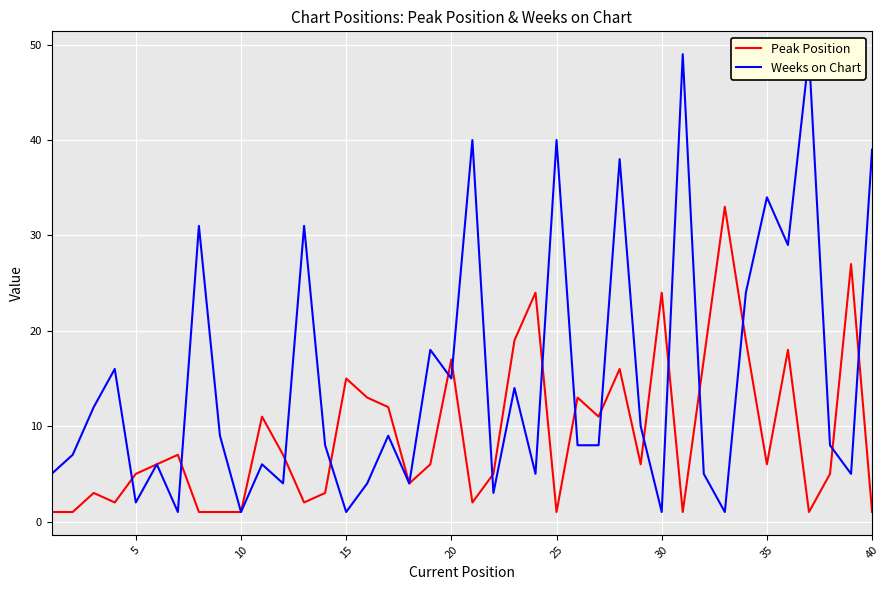

Is it true that Peak Position equals 1 at 40?

True